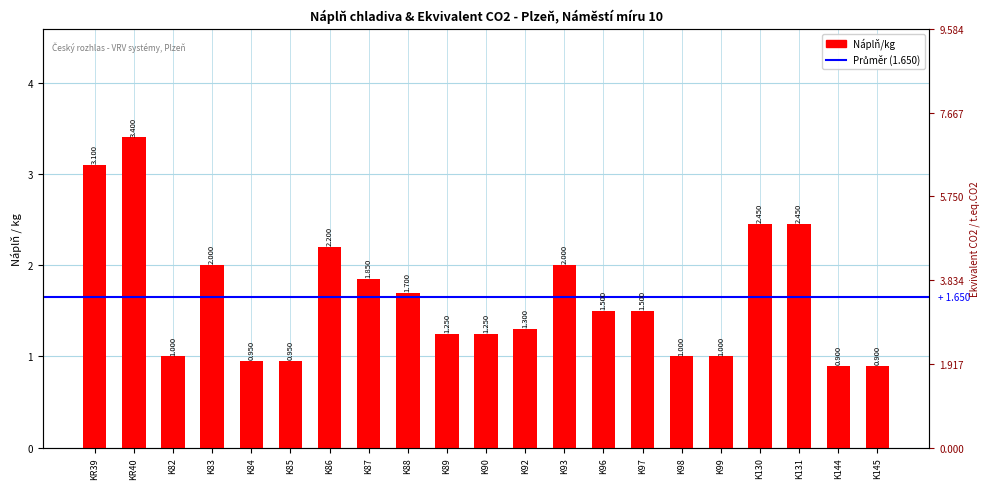

Which label corresponds to the smallest value in the chart?

K144